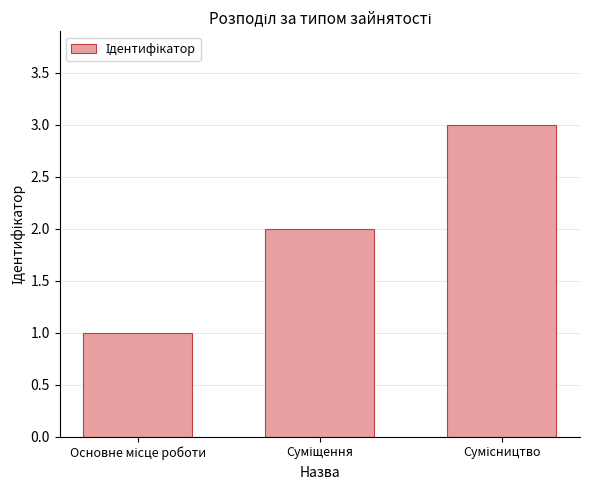

What is the maximum value shown in the chart?

3